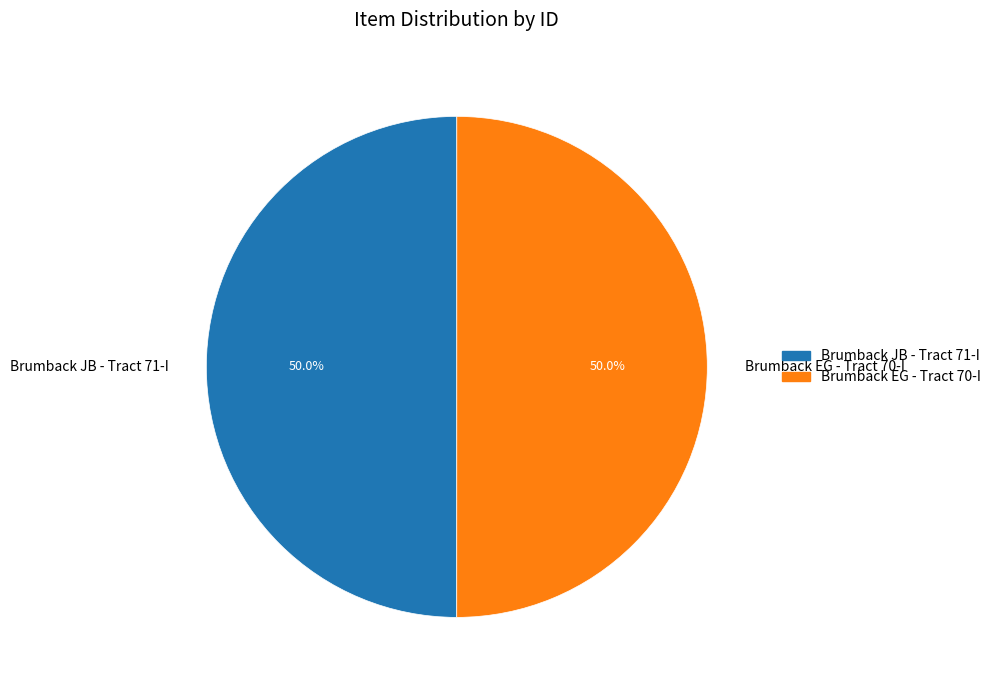

To the nearest percent, what portion does Brumback EG - Tract 70-I represent?

50%